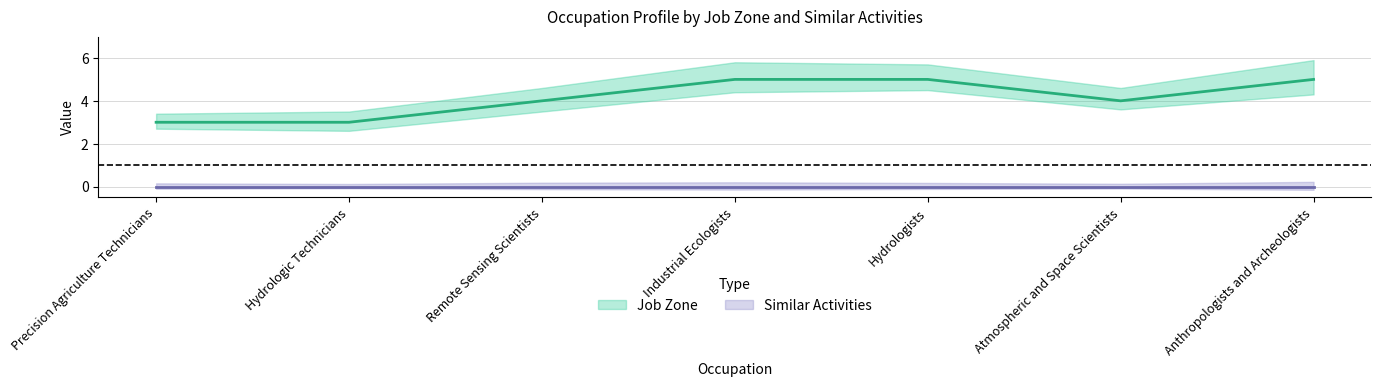

Does the chart display data point markers on the line(s)?

No